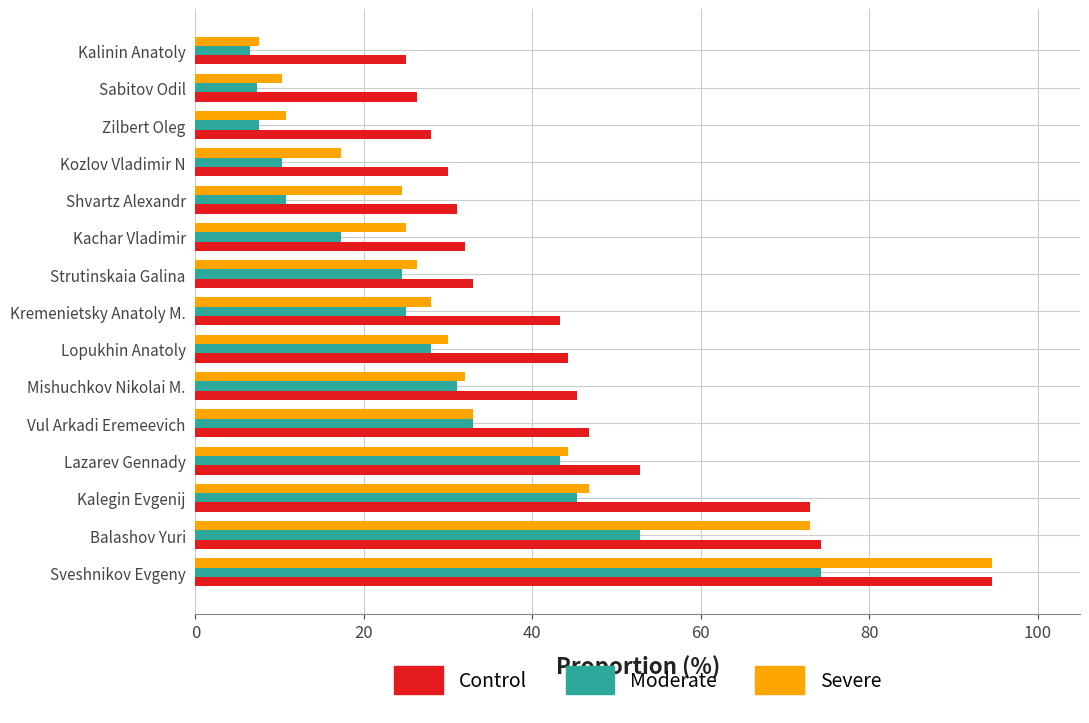

At how many categories does at least one series exceed 65?

3